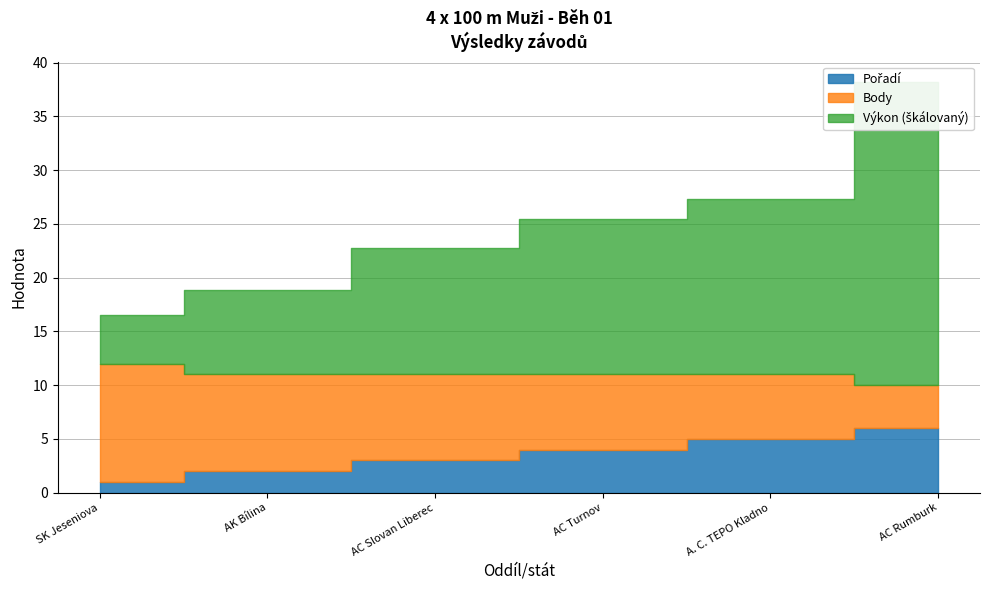

Which has a higher value, AC Slovan Liberec or AK Bílina?

AC Slovan Liberec